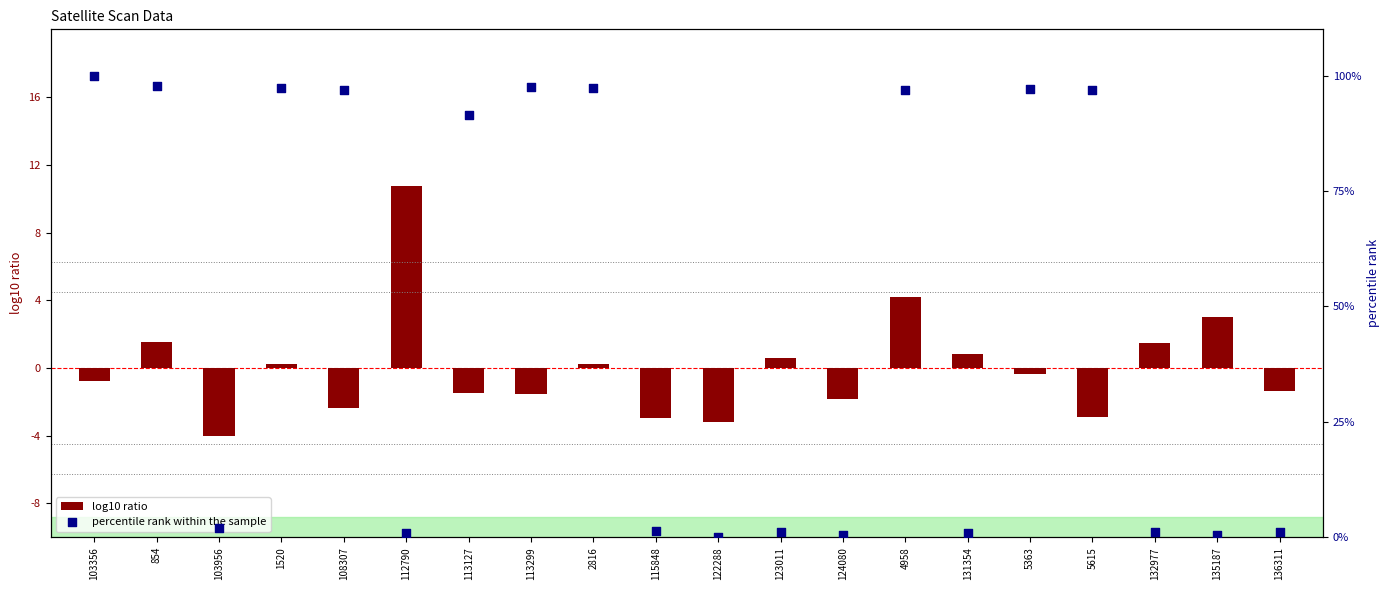

Which series contains the lowest Y value?

log10 ratio